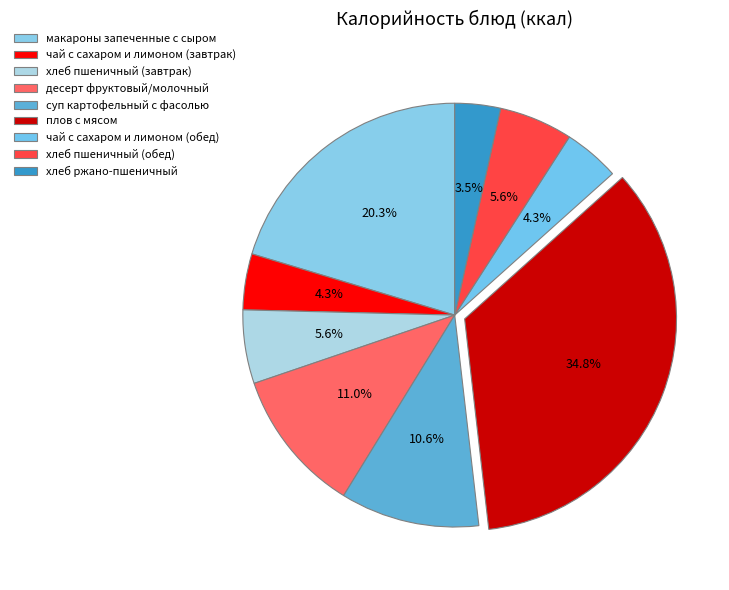

How many slices are in this pie chart?

9